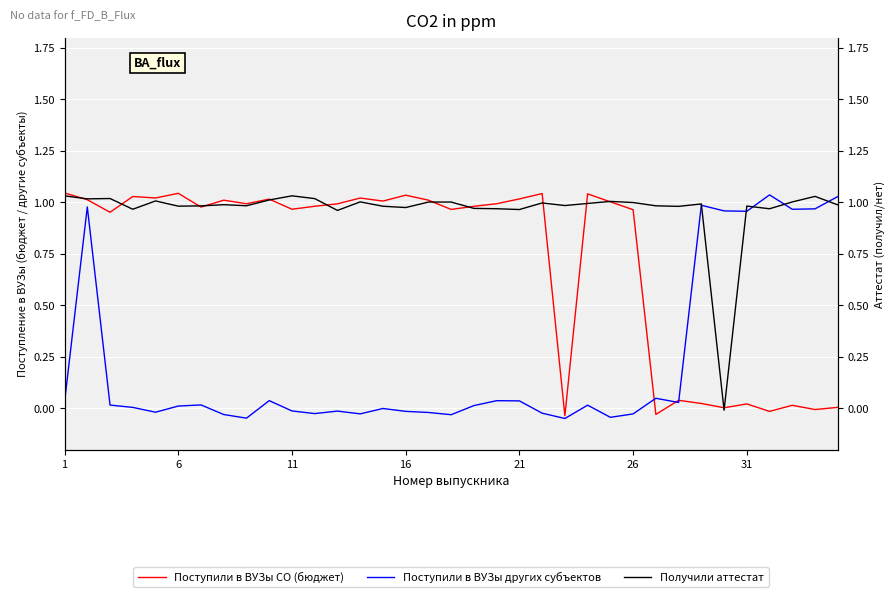

Which has a higher value, 6 or 25?

6